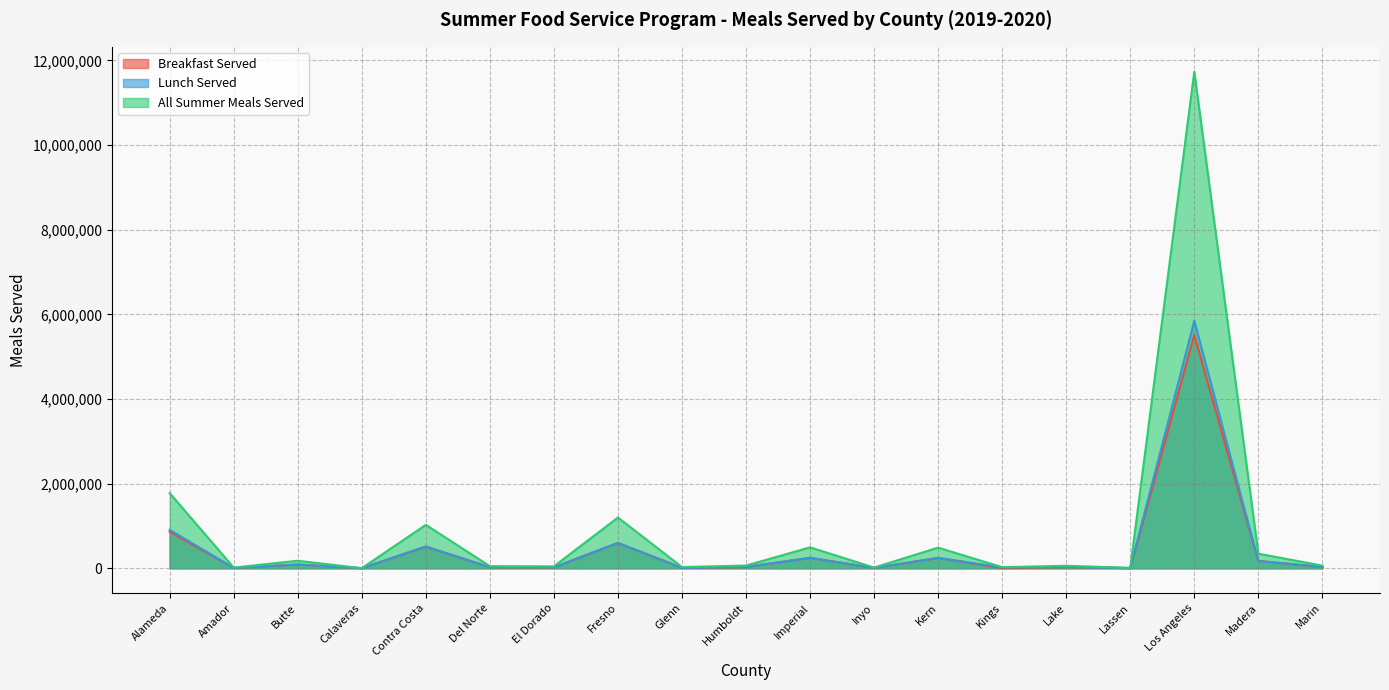

Where does the Lunch Served series first go above 33499?

Alameda